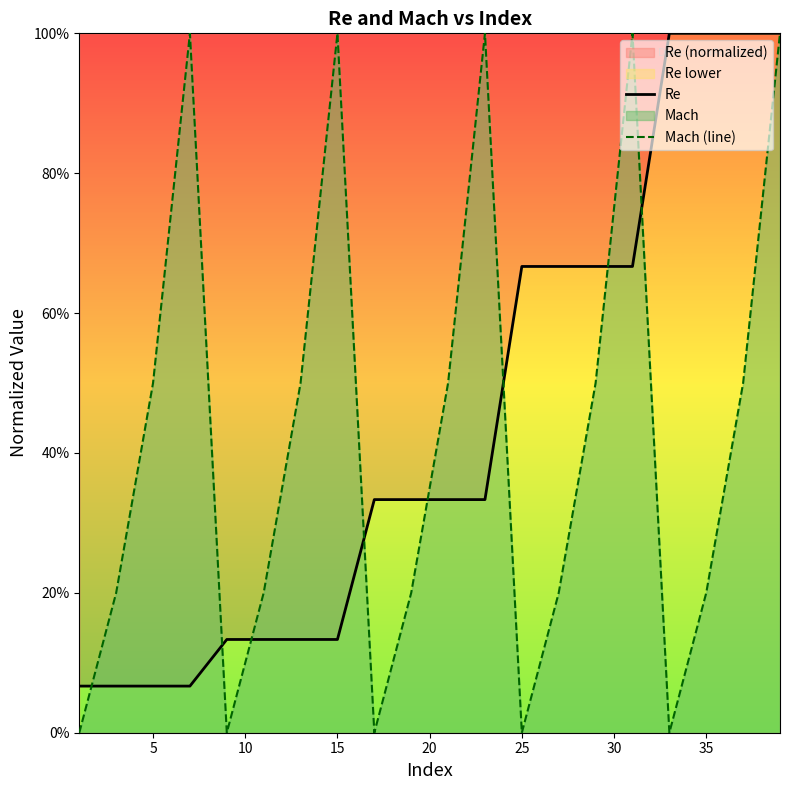

Does the chart display data point markers on the line(s)?

No